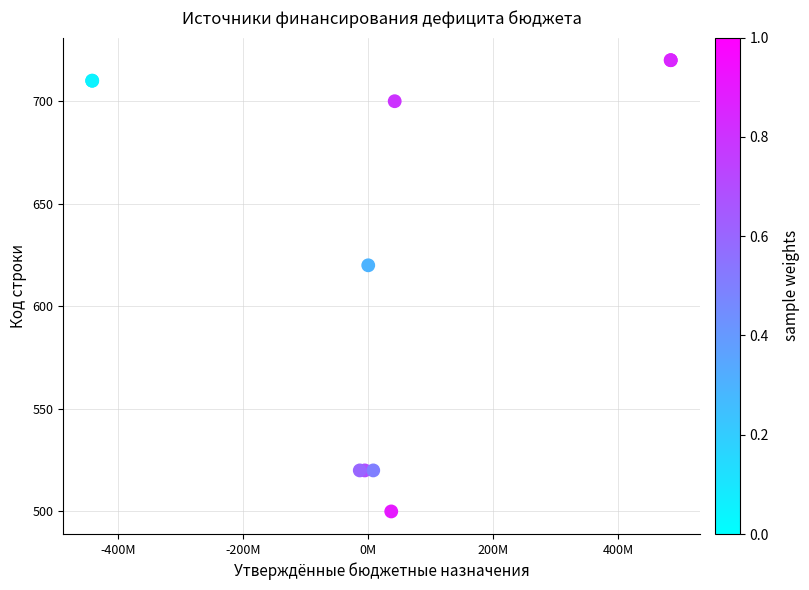

What Y value in the scatter plot is closest to 610?

620